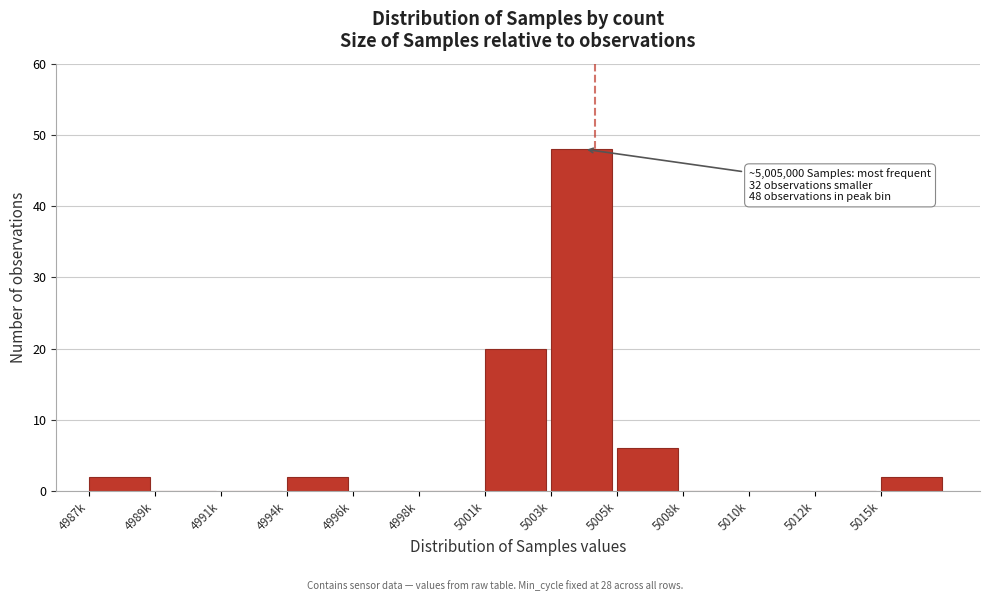

Reading right to left, transcribe all the data shown in this chart.

5015k=2	5012k=0	5010k=0	5008k=0	5005k=6	5003k=48	5001k=20	4998k=0	4996k=0	4994k=2	4991k=0	4989k=0	4987k=2